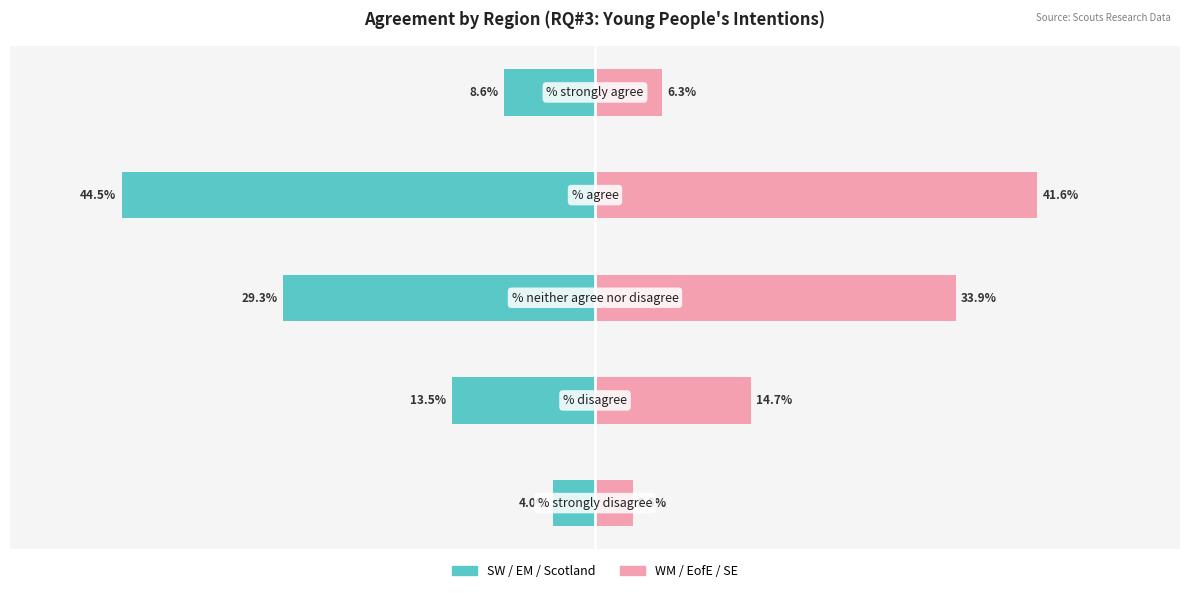

The value of West Midlands / East of England / South East at 0 is 3.5. True or false?

True